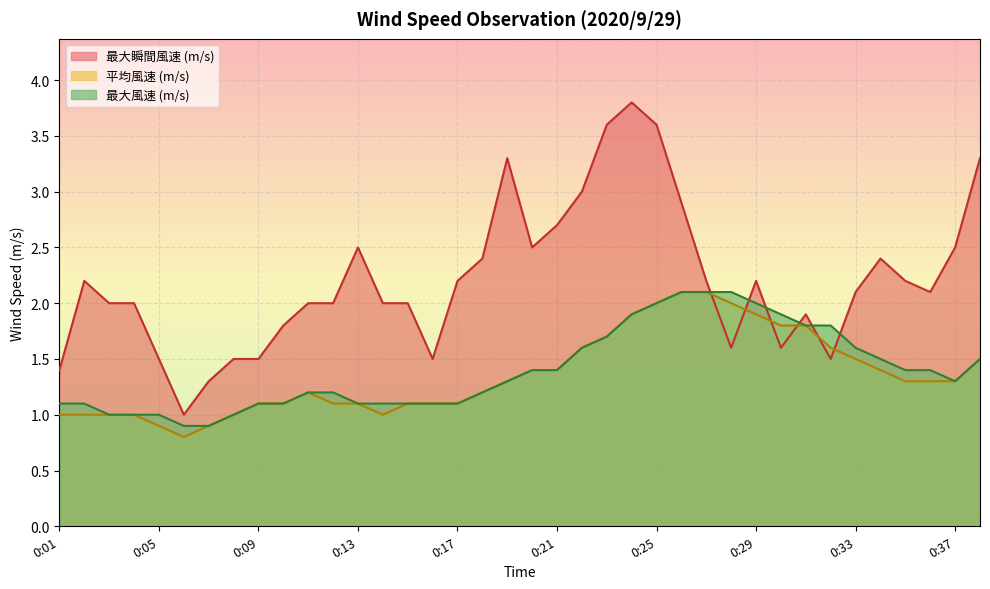

How many values in the 最大風速 (m/s) series are below 1?

2